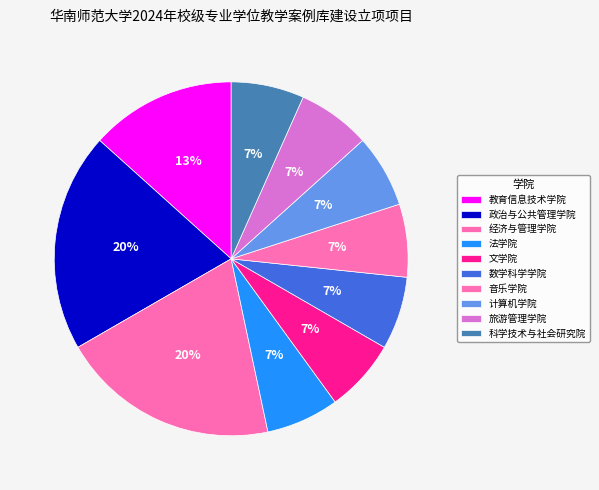

What portion of the pie excludes 数学科学学院?

93.3%